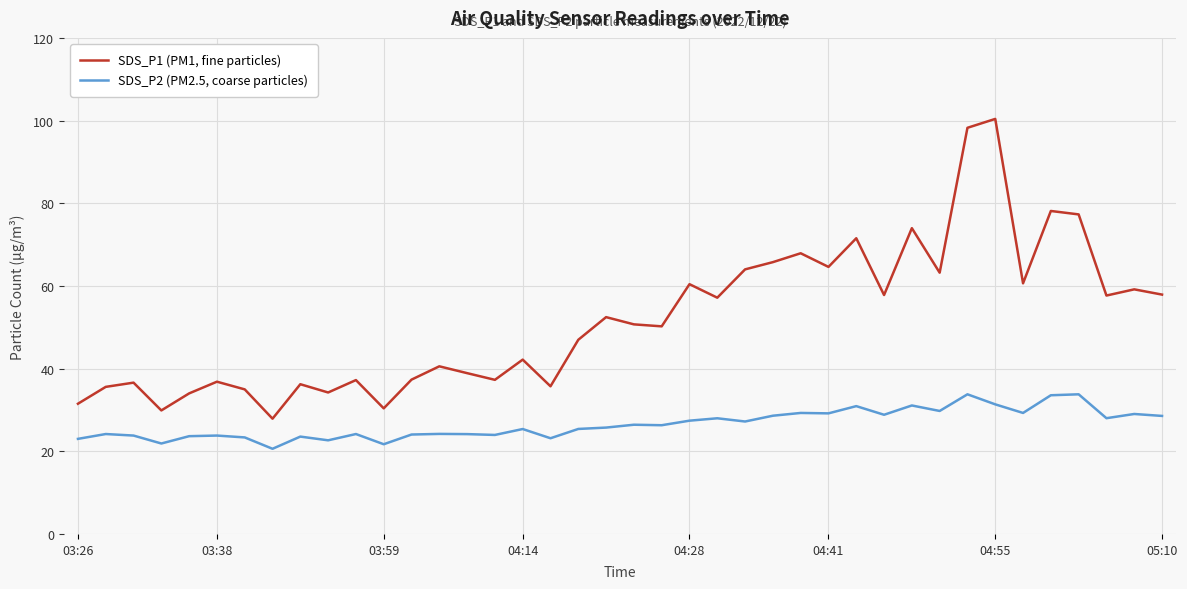

What is the sum of all SDS_P1 (PM1, fine particles) values?

2073.3